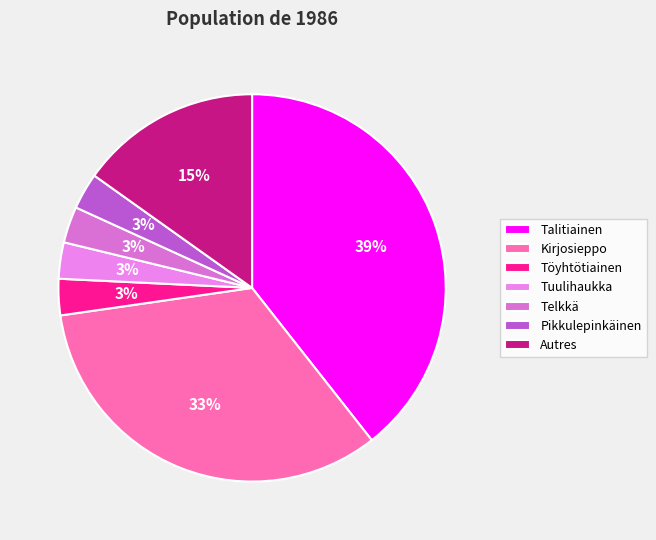

Is there any slice that represents more than half of the pie?

No